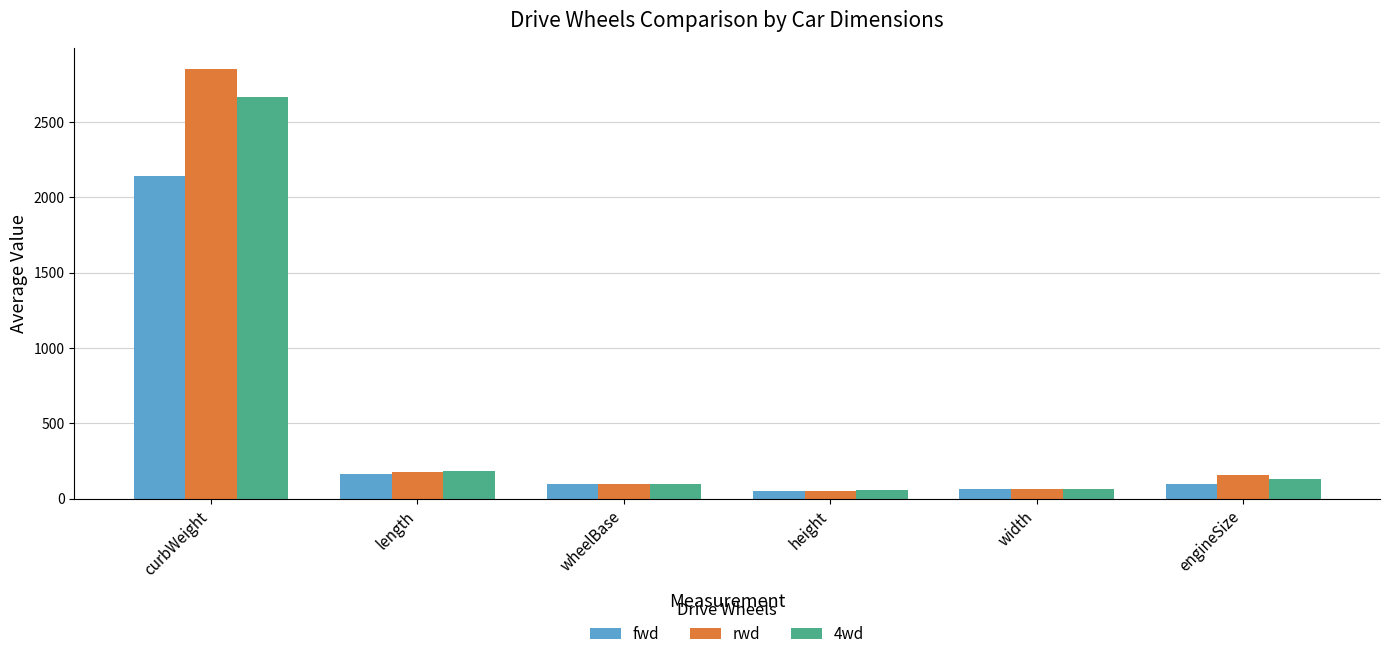

The 4wd series shows 100.7 at wheelBase. True or false?

True